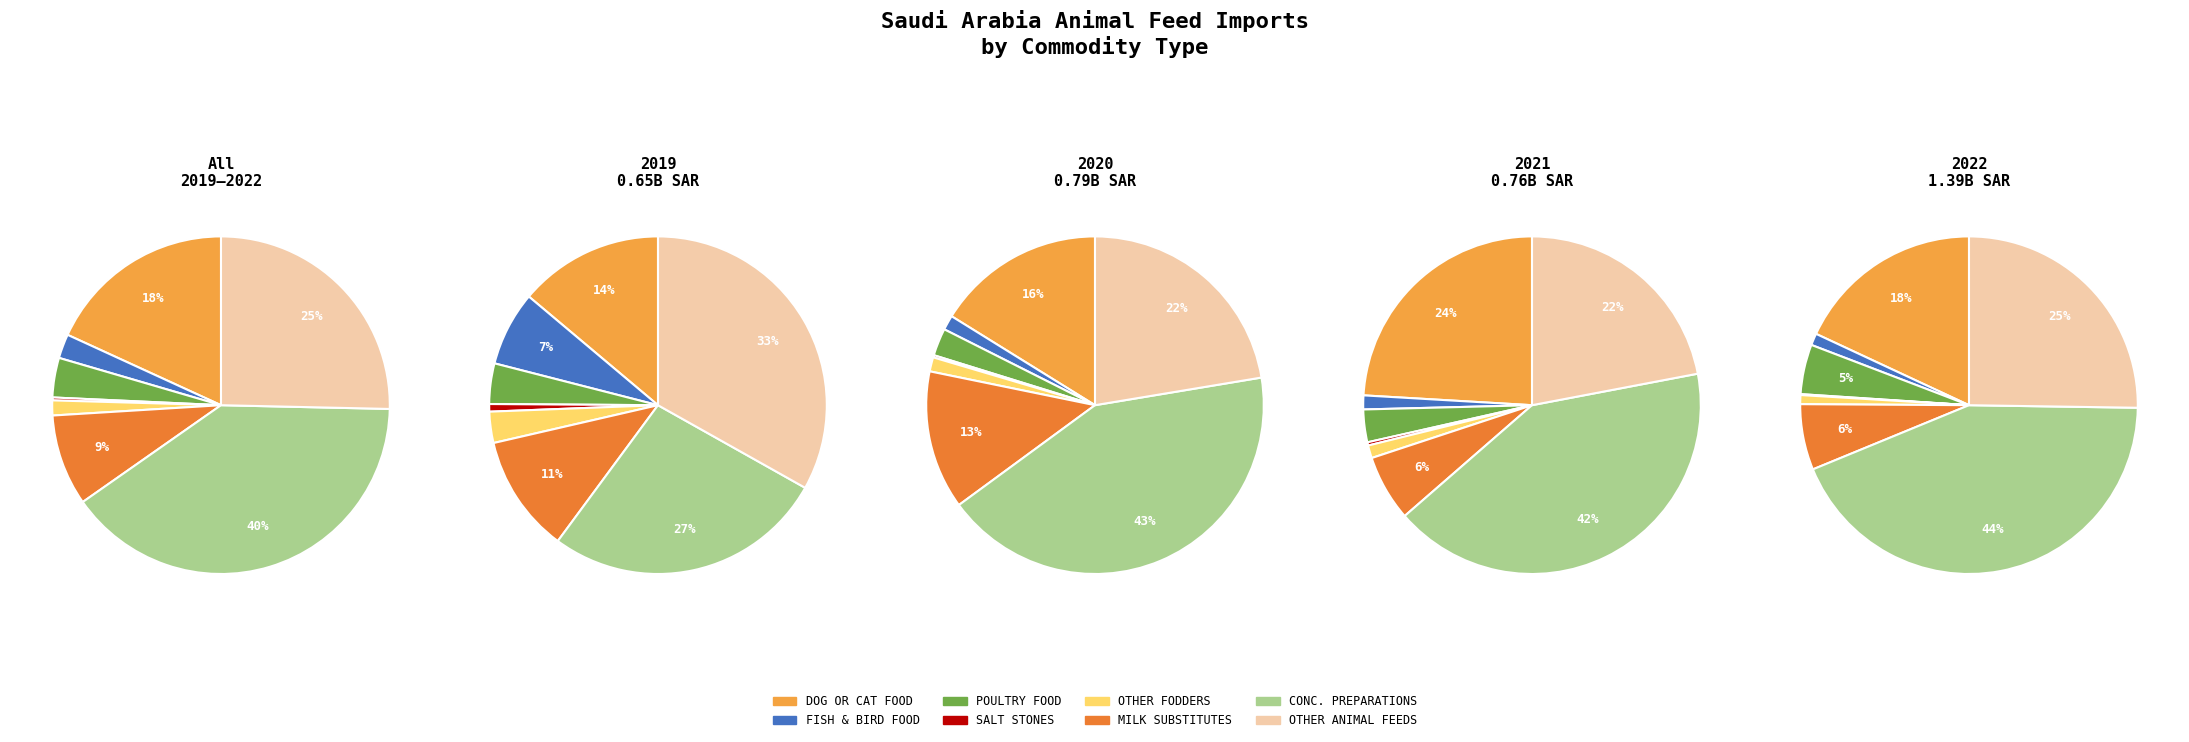

What is the smallest slice in the pie chart?

SALT STONES